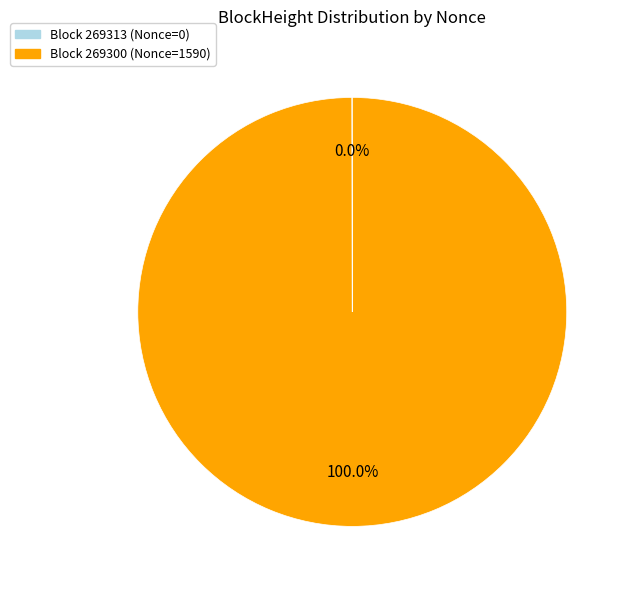

To the nearest percent, what is the average slice percentage?

50%